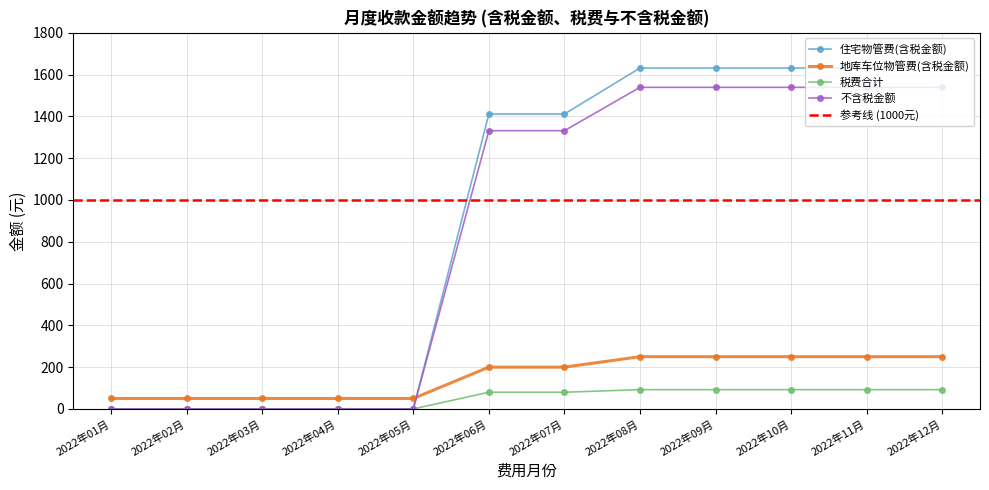

Is it true that 税费合计 equals 146.3 at 2022年09月?

False